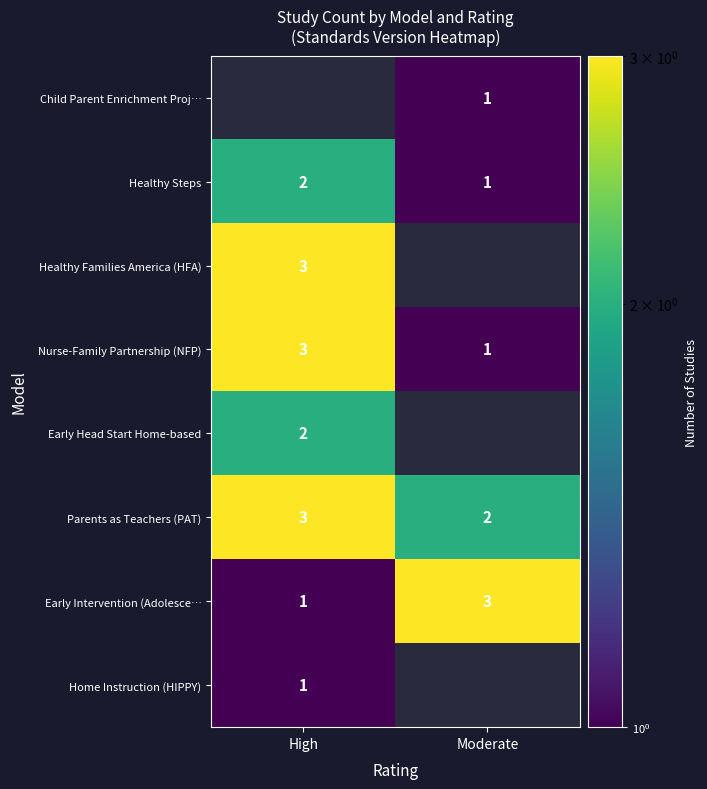

What is the greatest value displayed?

3.0